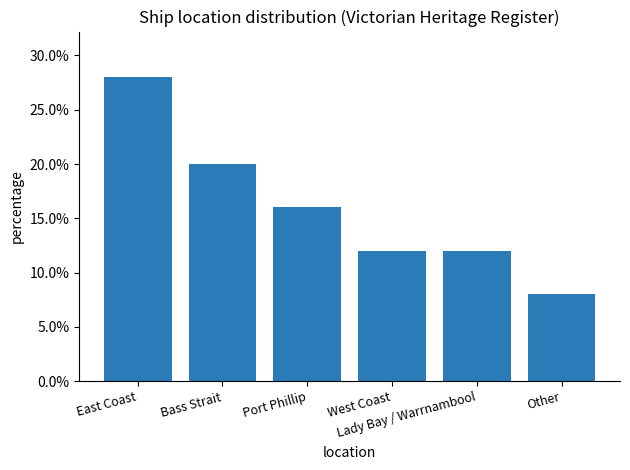

Which has a higher value, Other or West Coast?

West Coast